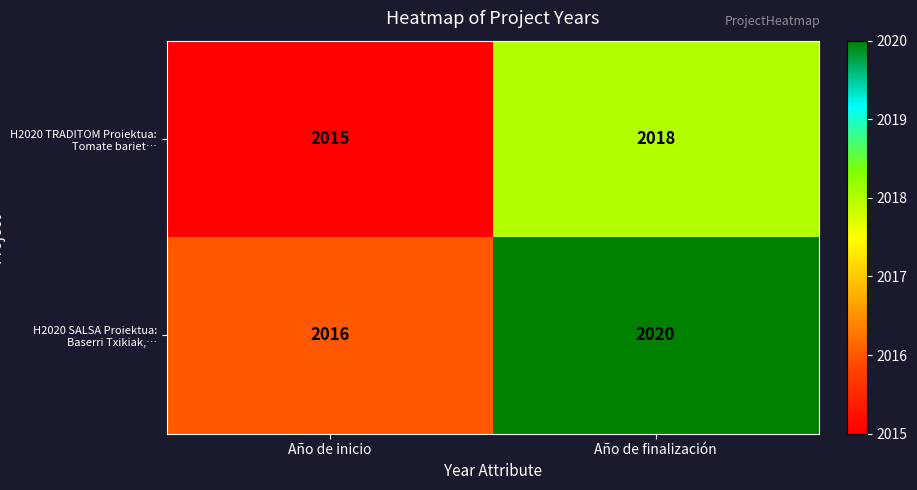

What is the difference between the maximum and minimum values in the H2020 SALSA Proiektua: Baserri Txikiak,… series?

4